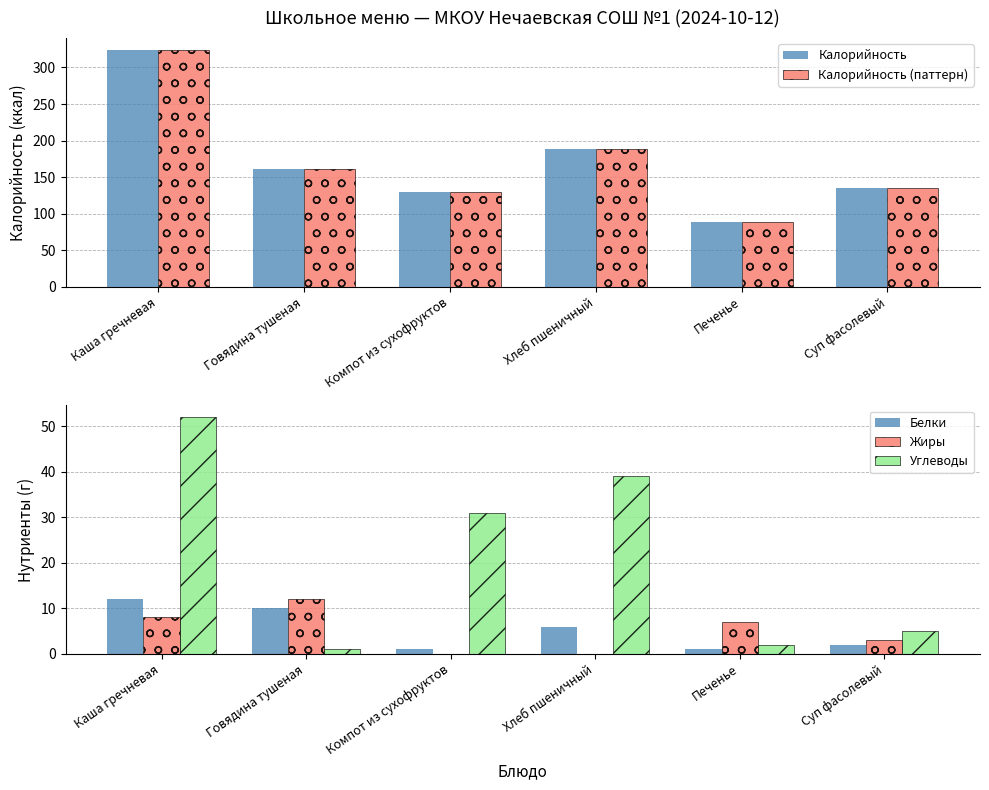

Reading left to right, list all the values displayed in this chart.

Калорийность: Каша гречневая=324	Говядина тушеная=161	Компот из сухофруктов=130	Хлеб пшеничный=188	Печенье=88	Суп фасолевый=135
Калорийность (паттерн): Каша гречневая=324	Говядина тушеная=161	Компот из сухофруктов=130	Хлеб пшеничный=188	Печенье=88	Суп фасолевый=135
Белки: Каша гречневая=12	Говядина тушеная=10	Компот из сухофруктов=1	Хлеб пшеничный=6	Печенье=1	Суп фасолевый=2
Жиры: Каша гречневая=8	Говядина тушеная=12	Компот из сухофруктов=0	Хлеб пшеничный=0	Печенье=7	Суп фасолевый=3
Углеводы: Каша гречневая=52	Говядина тушеная=1	Компот из сухофруктов=31	Хлеб пшеничный=39	Печенье=2	Суп фасолевый=5